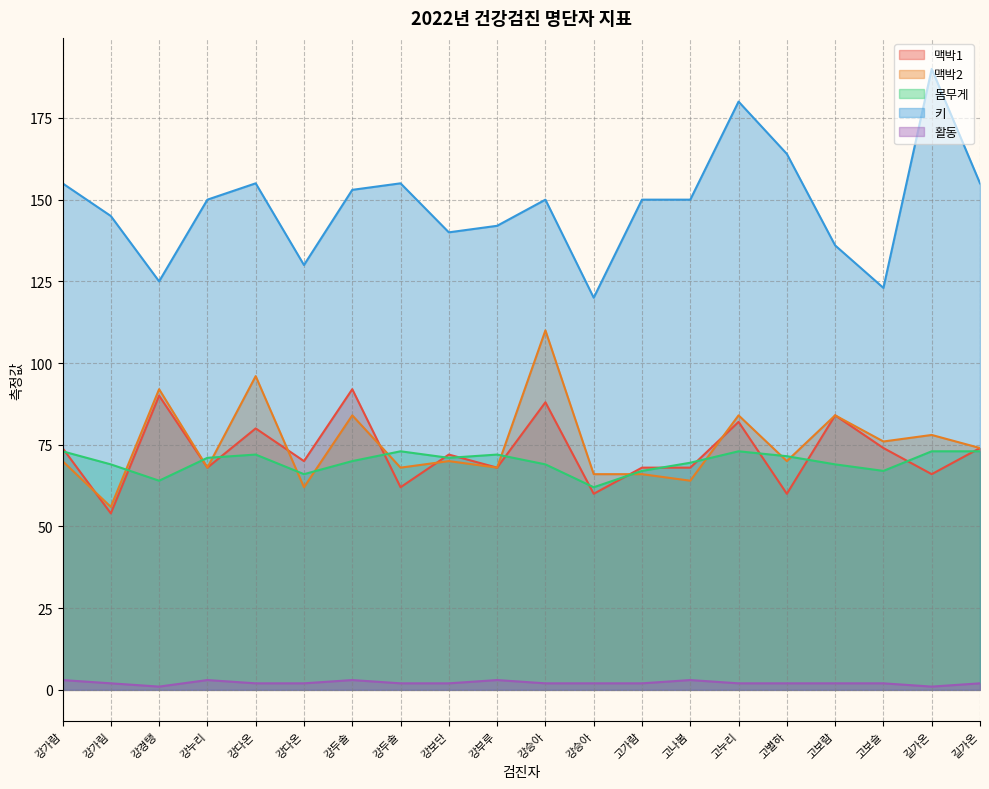

At which label does 몸무게 first exceed 71?

강가람